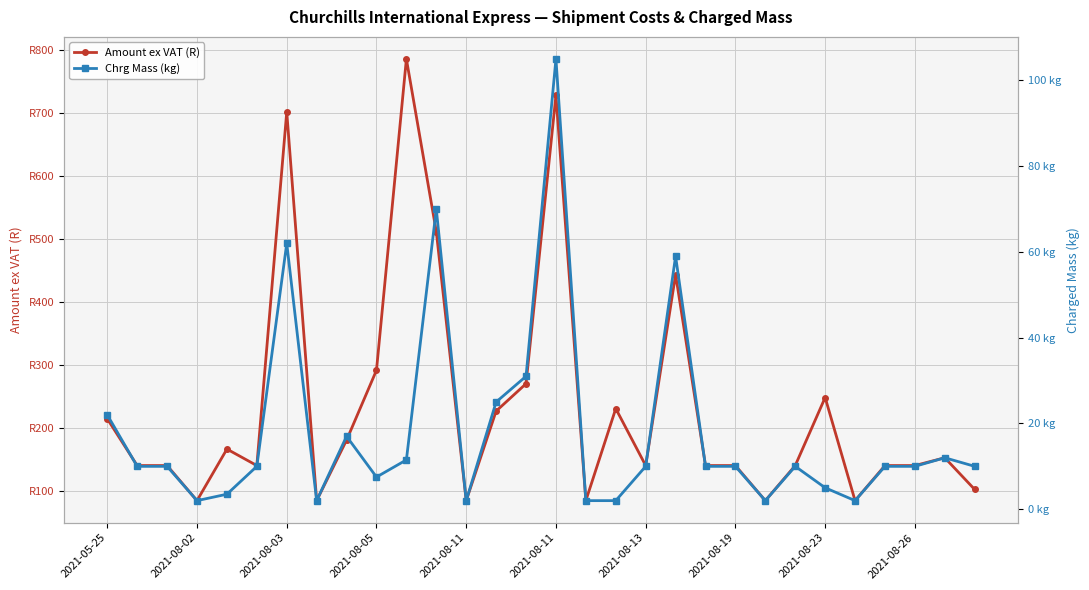

Rank the series at 2021-08-23 from lowest to highest value.

Chrg Mass (kg), Amount ex VAT (R)